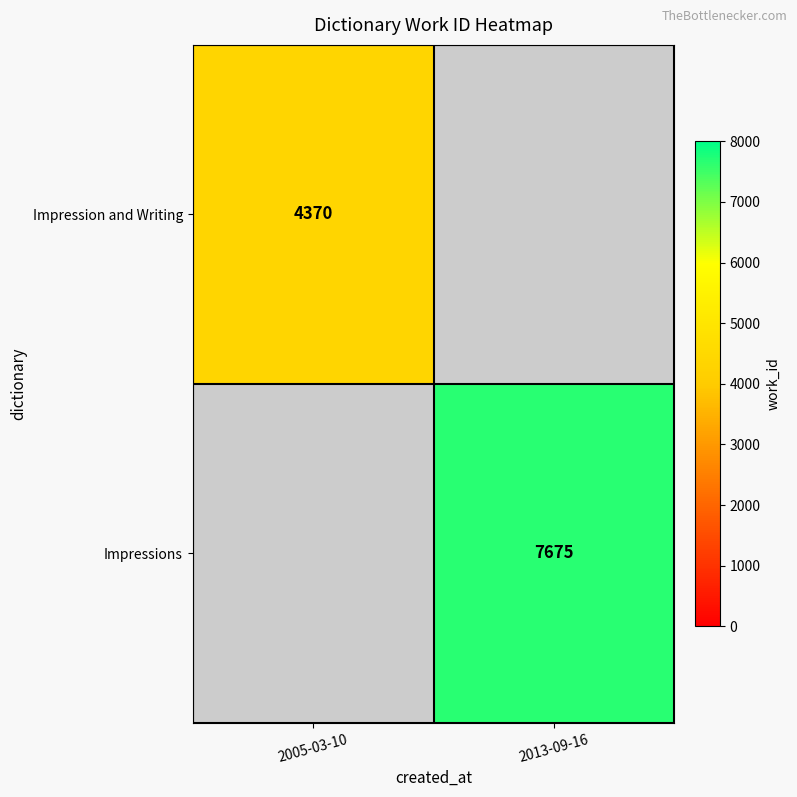

True or false: Impressions has a value of 13580 at 2013-09-16.

False